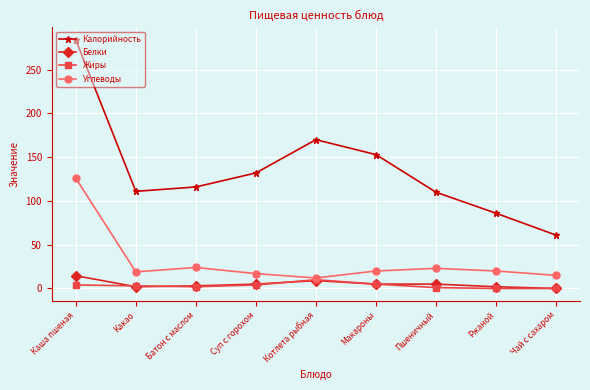

How many lines are shown in the chart?

4